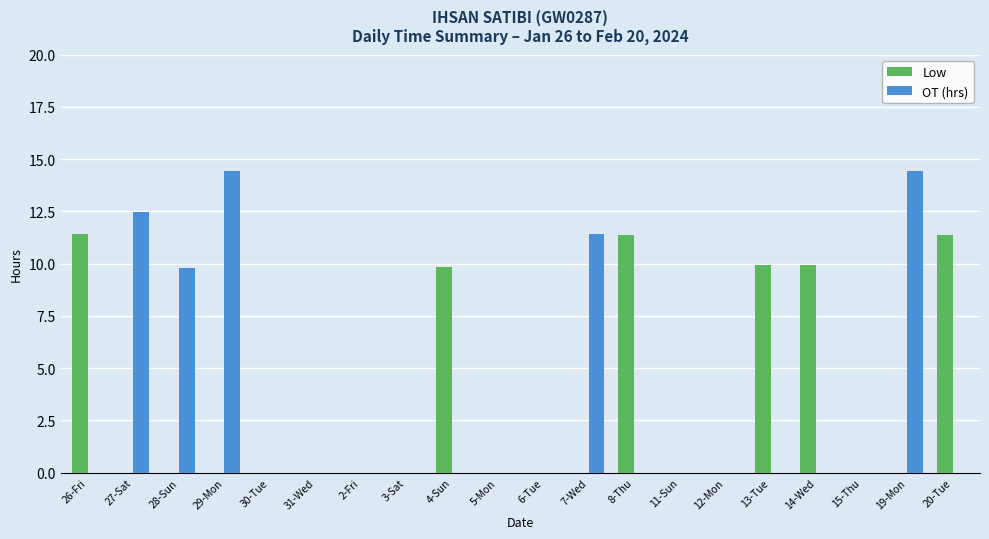

Which series has the largest range (max minus min)?

OT (hrs)